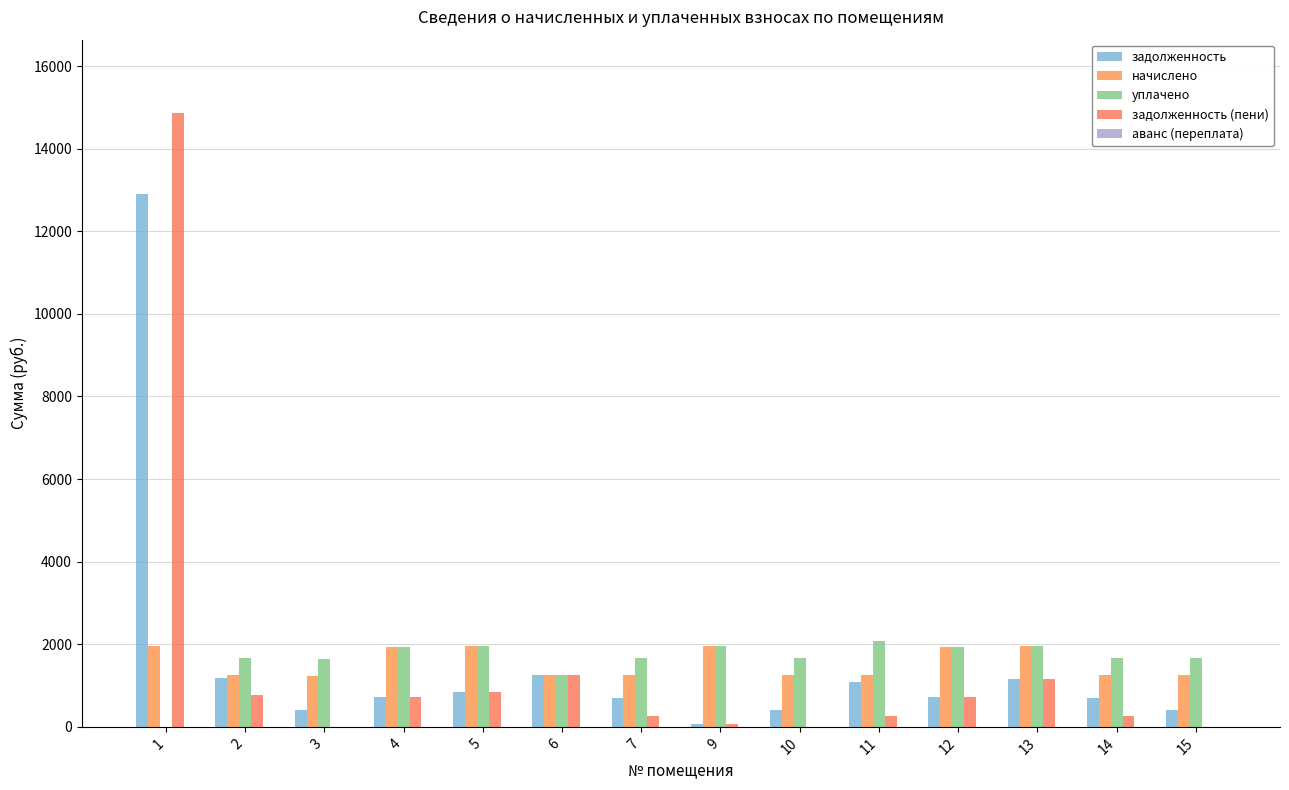

Which series has the largest total across all categories?

уплачено